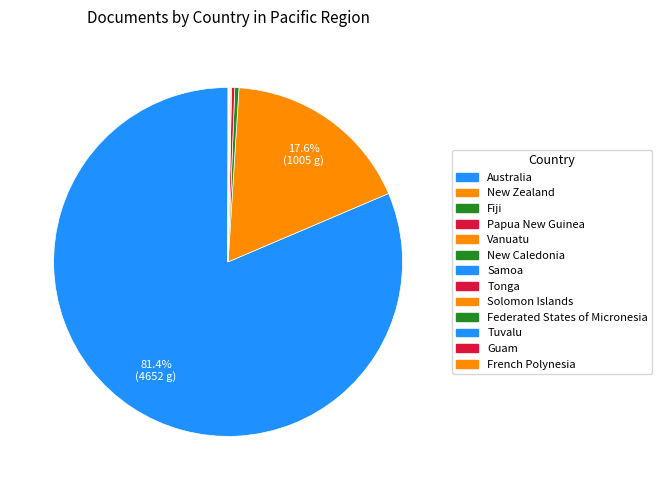

What portion of the pie excludes Tuvalu?

100.0%